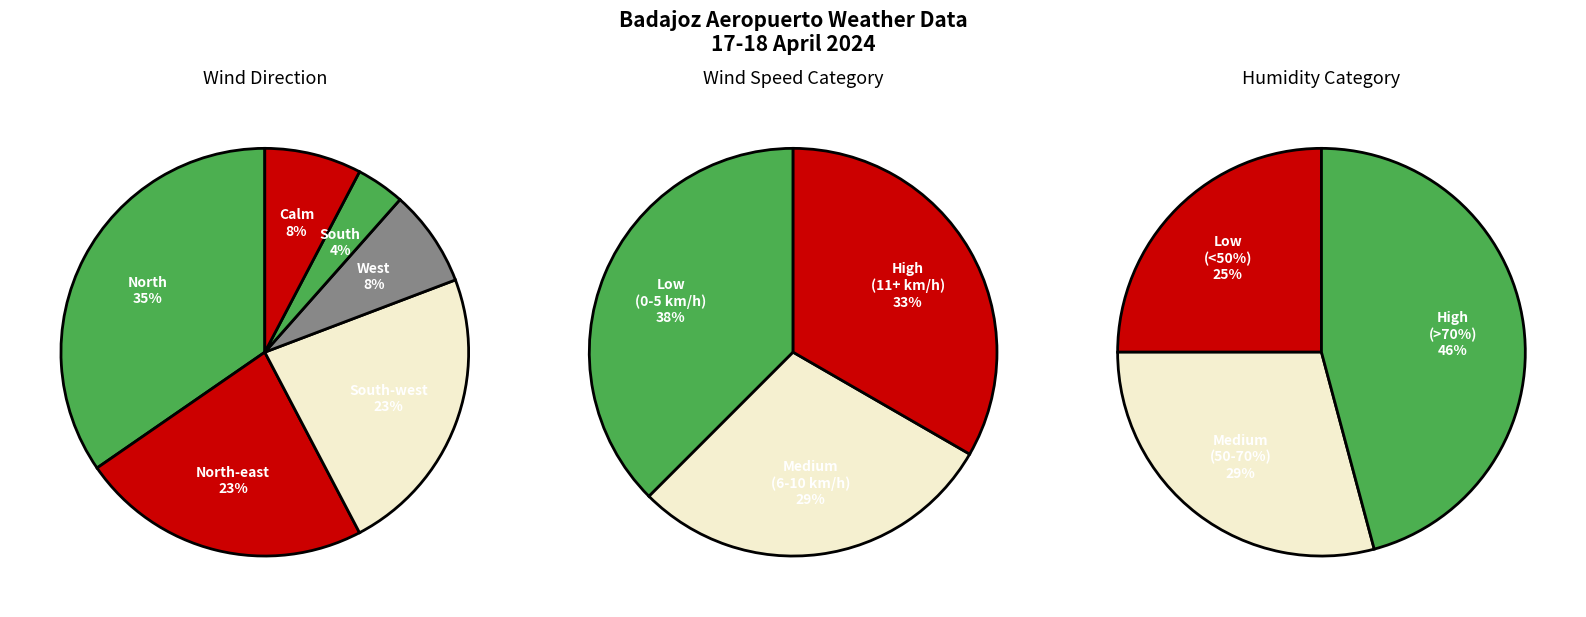

Which slice is the largest?

North